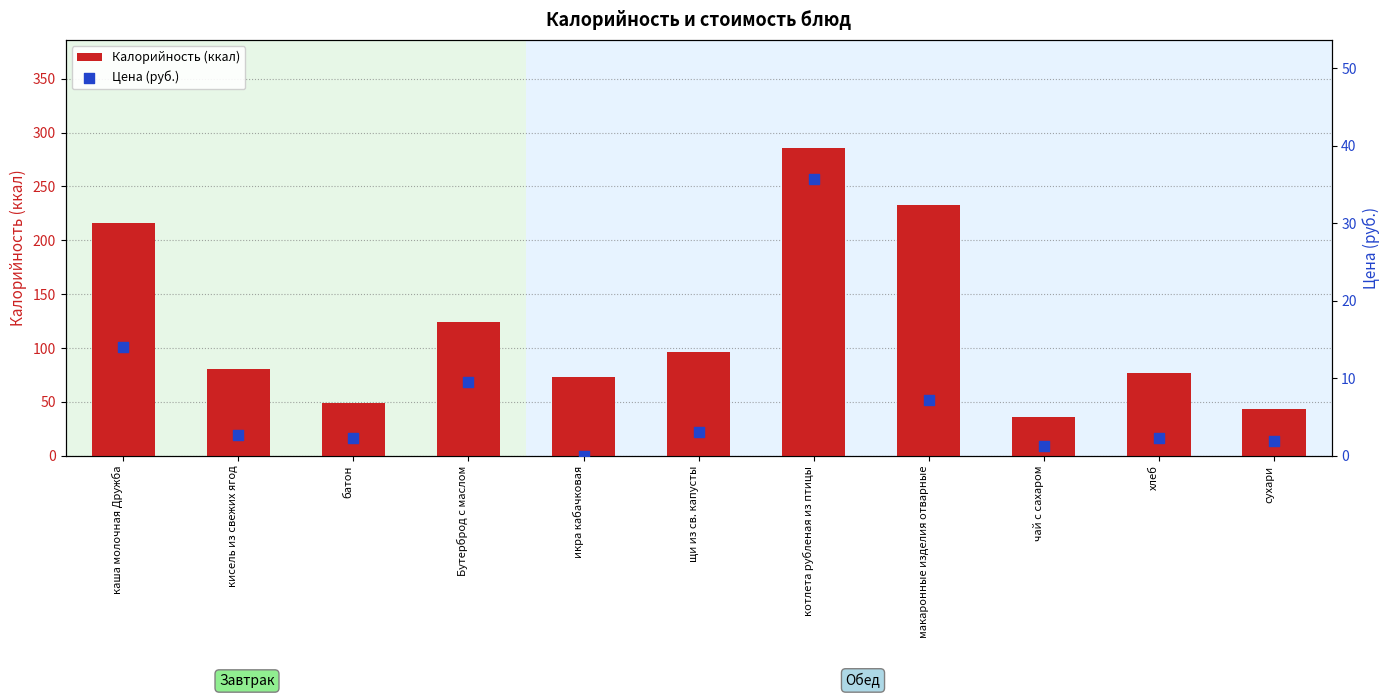

Which series has the largest total across all categories?

Калорийность (ккал)